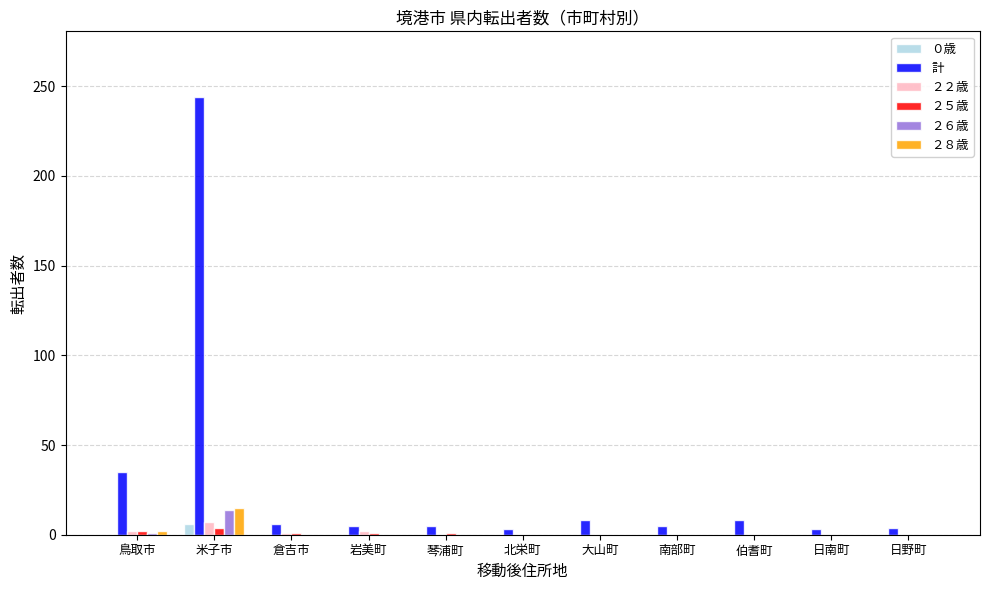

Is the value of ０歳 at 大山町 greater than the value of 計 at 伯耆町?

No